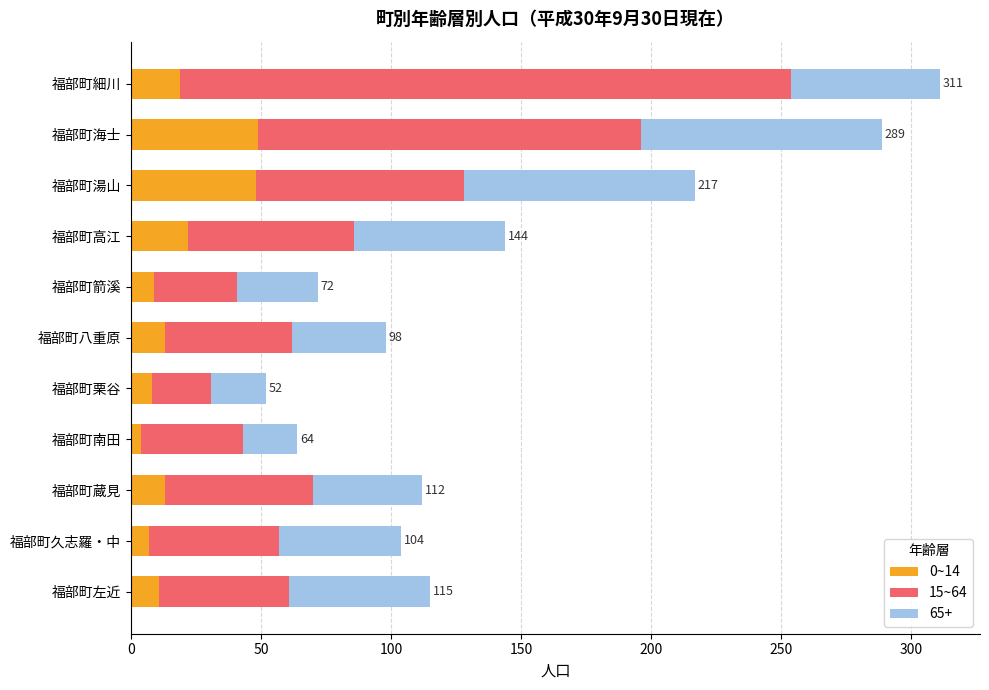

How many distinct data groups are displayed?

3